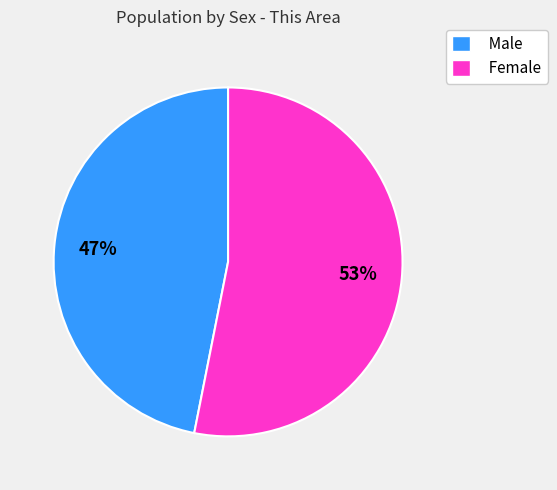

Which category has the smallest portion of the pie?

Male